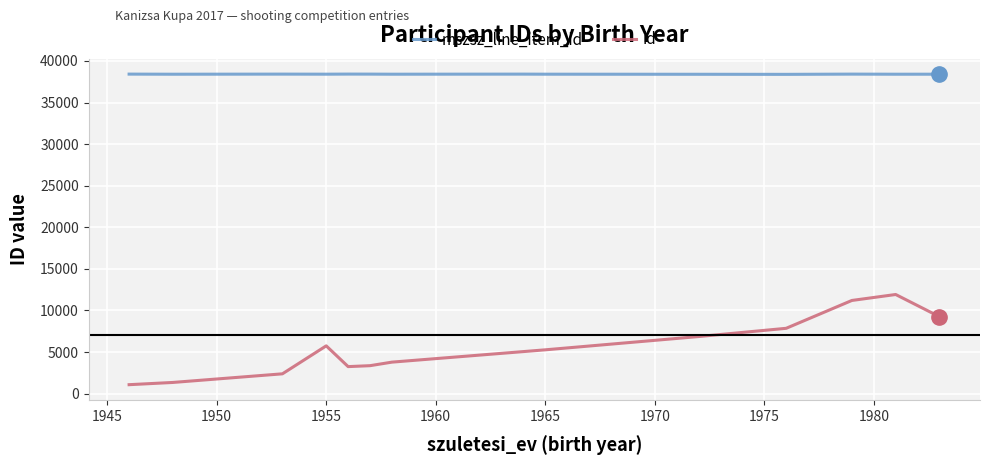

What is the greatest value displayed?

38417.0